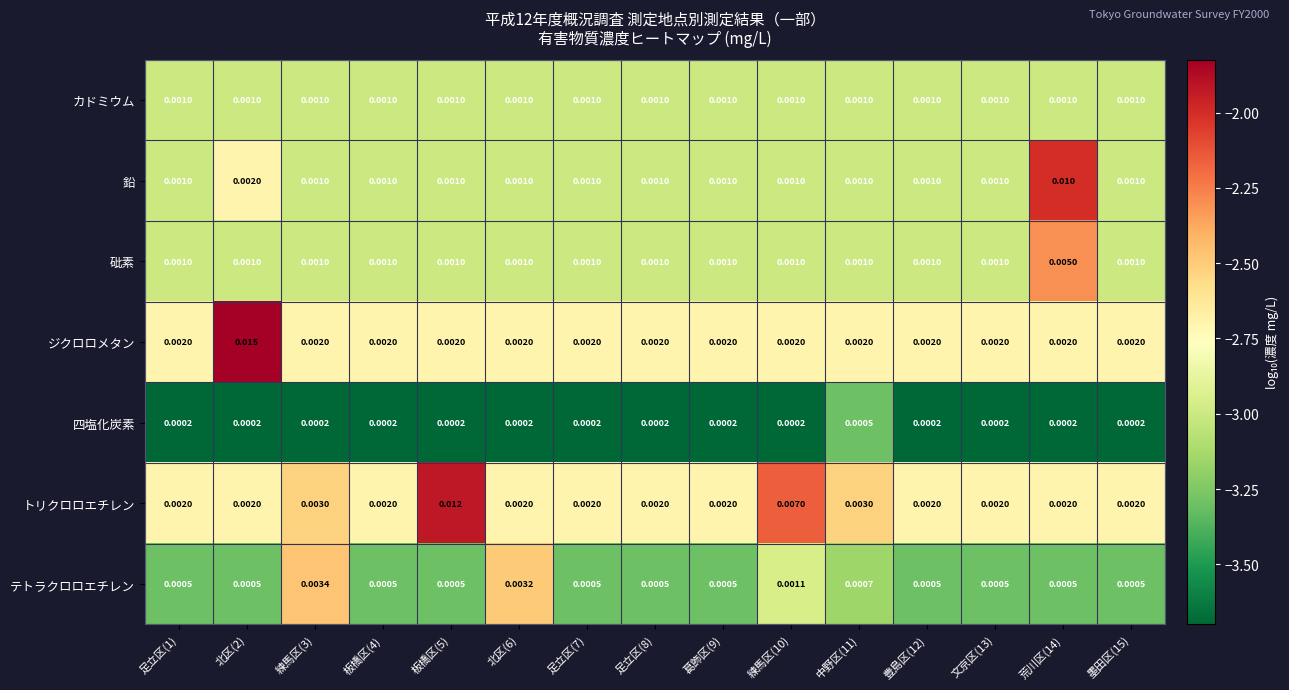

List the series in order of their peak value, lowest first.

四塩化炭素, カドミウム, テトラクロロエチレン, 砒素, 鉛, トリクロロエチレン, ジクロロメタン